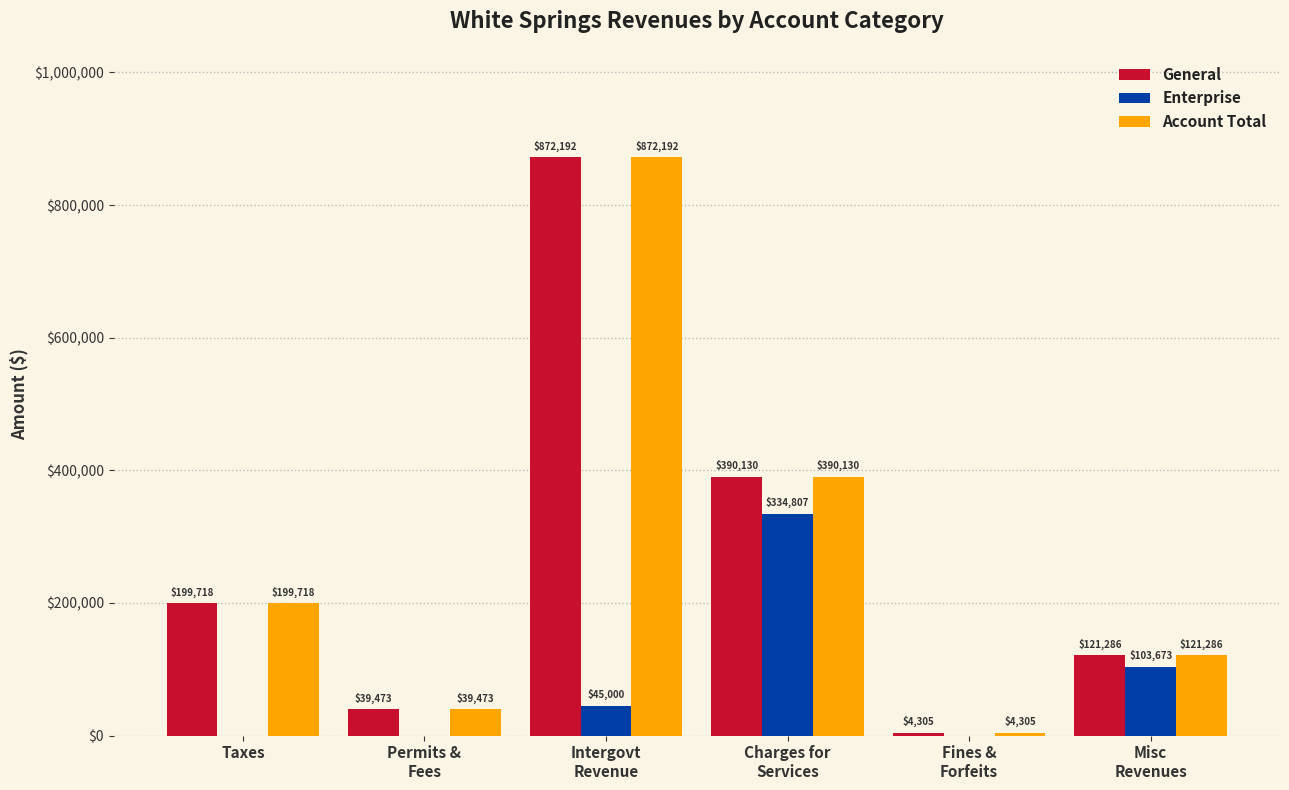

What is the total value across all series at Taxes?

399436